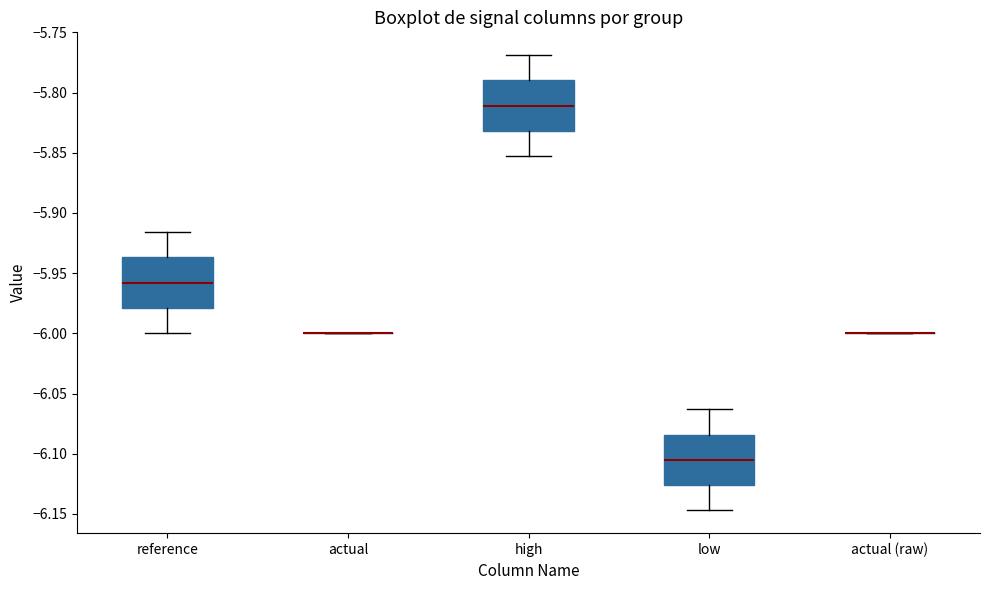

Reading left to right, transcribe this box plot: for each box, give where its median line is, the range the box spans, and where its two whiskers end, as read against the y-axis. The values are not printed on the chart, so give them approximately, as read against the axis.

reference: median -5.960, box -5.980 to -5.935, whiskers -6.000 to -5.915
actual: box collapsed to a line at -6.000, whiskers -6.000 to -6.000
high: median -5.810, box -5.830 to -5.790, whiskers -5.855 to -5.770
low: median -6.105, box -6.125 to -6.085, whiskers -6.145 to -6.065
actual (raw): box collapsed to a line at -6.000, whiskers -6.000 to -6.000